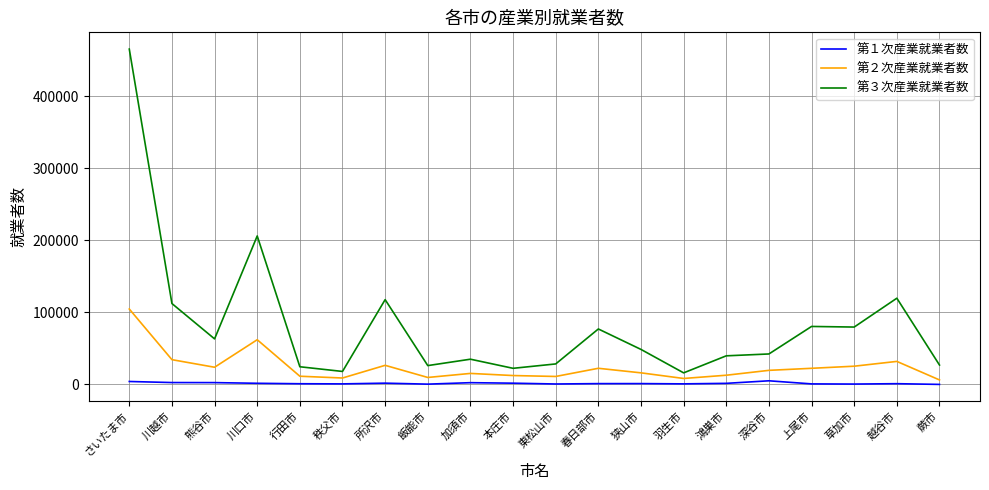

Which label corresponds to the largest value in the chart?

さいたま市